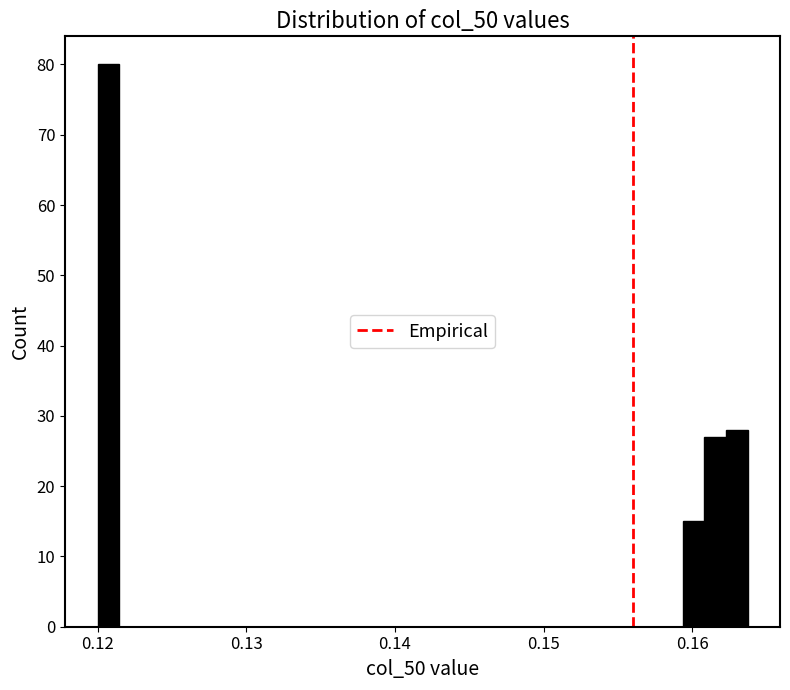

Around what value on the x-axis is the tallest bar? Give the approximate position of its centre, as read against the axis.

0.121